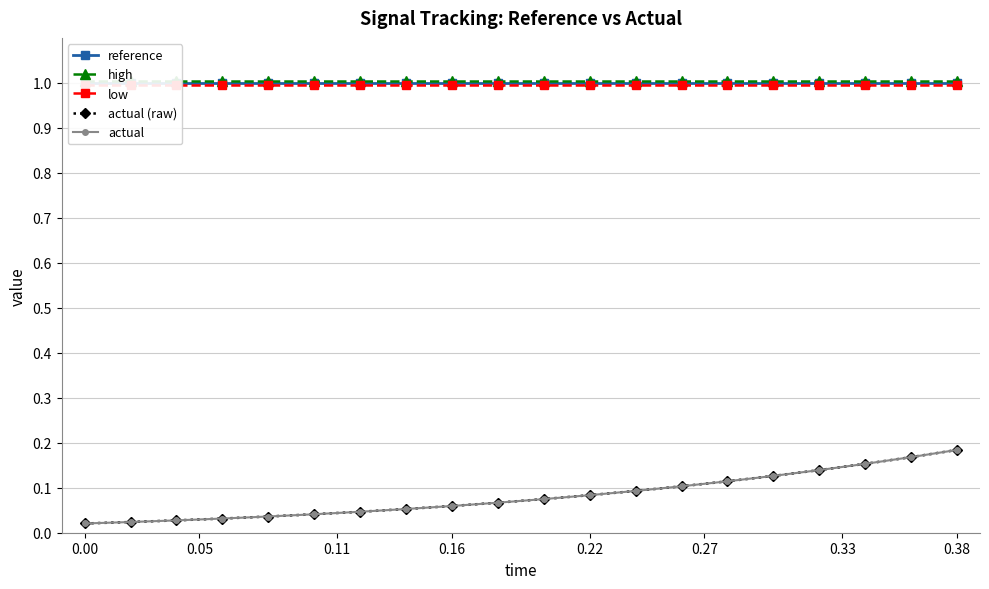

What is the total value across all series at 0.27?

3.1